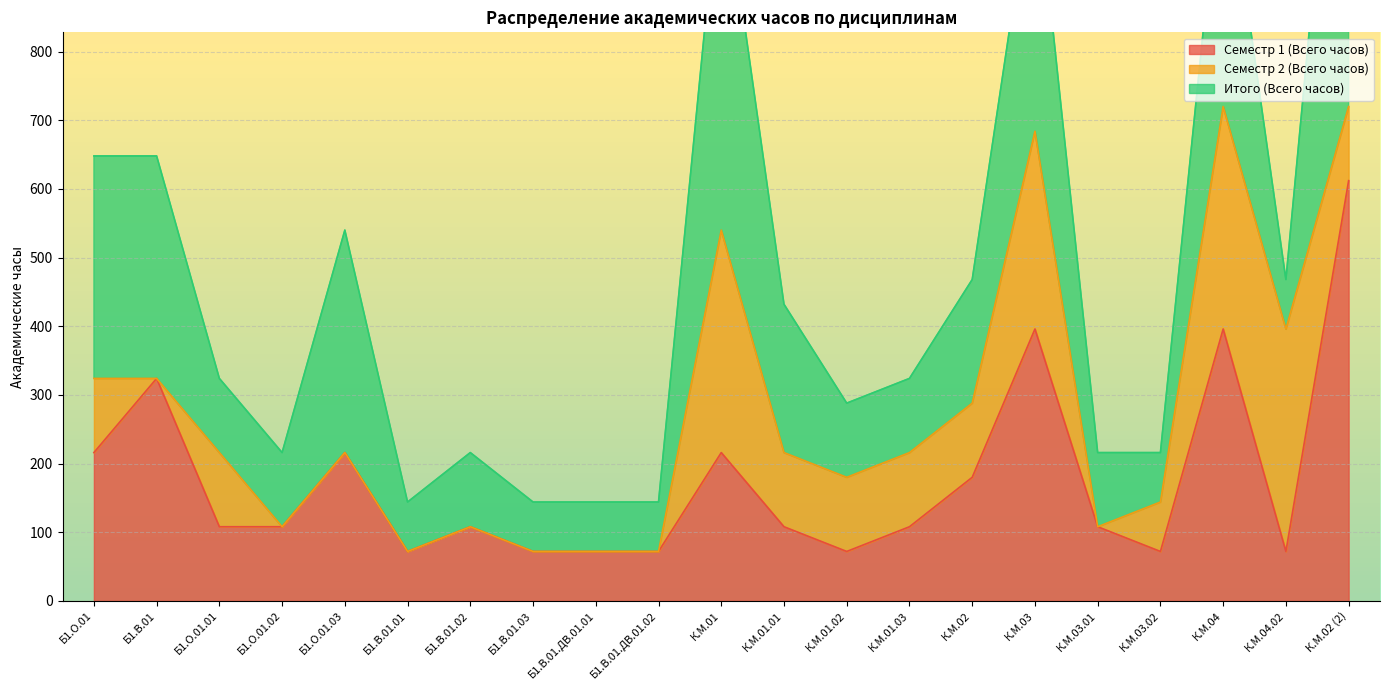

The Семестр 2 (Всего часов) series shows -130 at Б1.В.01.02. True or false?

False